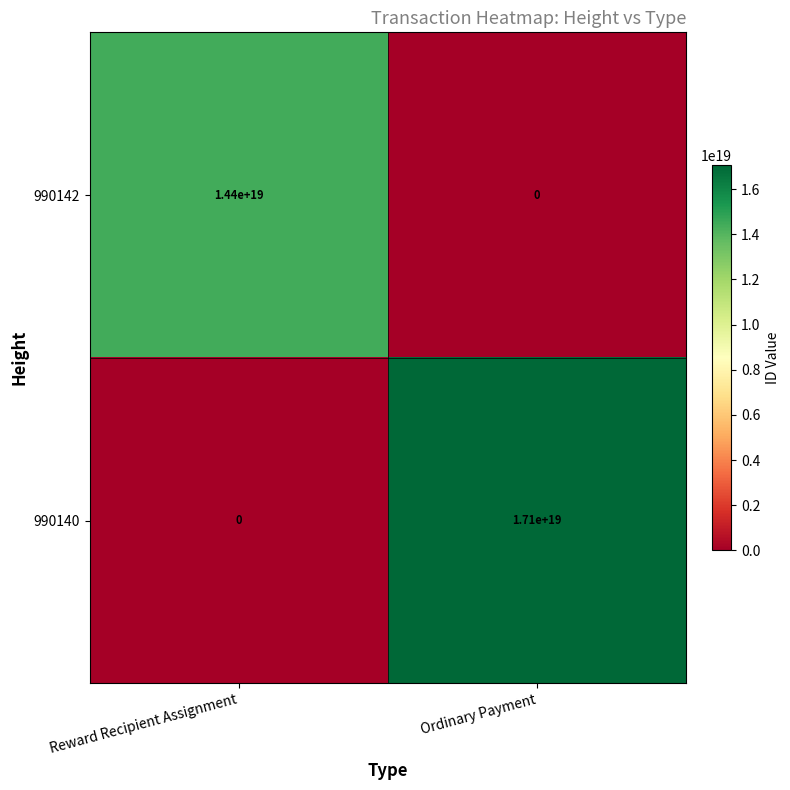

True or false: 990140 has a value of -6833682624856443904 at Reward Recipient Assignment.

False